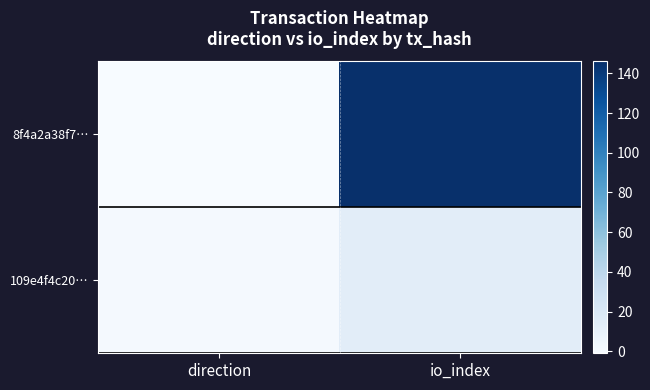

Reading left to right, what are all the values shown in this chart?

8f4a2a38f7…: direction=-1	io_index=146
109e4f4c20…: direction=1	io_index=14